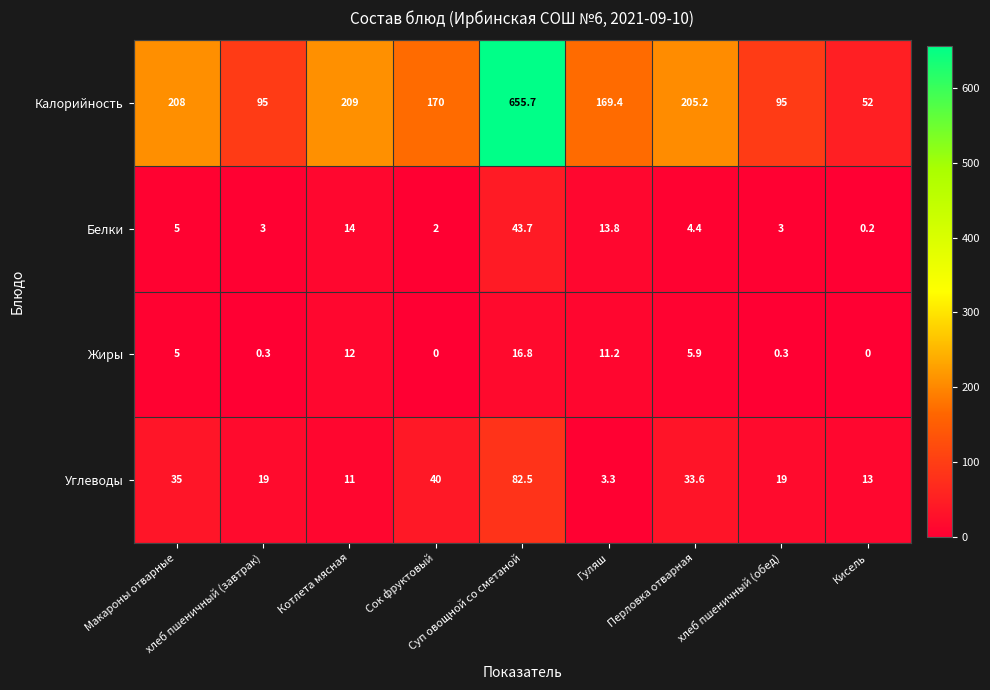

Which series has the largest total across all categories?

Калорийность